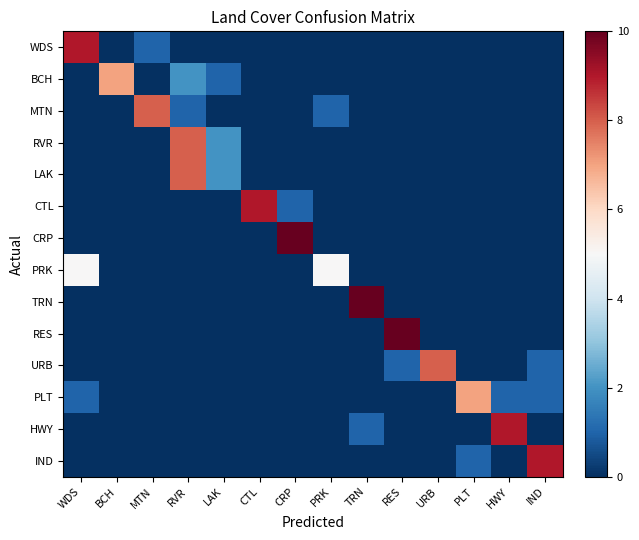

Reading left to right, what are all the values shown in this chart?

WDS: WDS=9	BCH=0	MTN=1	RVR=0	LAK=0	CTL=0	CRP=0	PRK=0	TRN=0	RES=0	URB=0	PLT=0	HWY=0	IND=0
BCH: WDS=0	BCH=7	MTN=0	RVR=2	LAK=1	CTL=0	CRP=0	PRK=0	TRN=0	RES=0	URB=0	PLT=0	HWY=0	IND=0
MTN: WDS=0	BCH=0	MTN=8	RVR=1	LAK=0	CTL=0	CRP=0	PRK=1	TRN=0	RES=0	URB=0	PLT=0	HWY=0	IND=0
RVR: WDS=0	BCH=0	MTN=0	RVR=8	LAK=2	CTL=0	CRP=0	PRK=0	TRN=0	RES=0	URB=0	PLT=0	HWY=0	IND=0
LAK: WDS=0	BCH=0	MTN=0	RVR=8	LAK=2	CTL=0	CRP=0	PRK=0	TRN=0	RES=0	URB=0	PLT=0	HWY=0	IND=0
CTL: WDS=0	BCH=0	MTN=0	RVR=0	LAK=0	CTL=9	CRP=1	PRK=0	TRN=0	RES=0	URB=0	PLT=0	HWY=0	IND=0
CRP: WDS=0	BCH=0	MTN=0	RVR=0	LAK=0	CTL=0	CRP=10	PRK=0	TRN=0	RES=0	URB=0	PLT=0	HWY=0	IND=0
PRK: WDS=5	BCH=0	MTN=0	RVR=0	LAK=0	CTL=0	CRP=0	PRK=5	TRN=0	RES=0	URB=0	PLT=0	HWY=0	IND=0
TRN: WDS=0	BCH=0	MTN=0	RVR=0	LAK=0	CTL=0	CRP=0	PRK=0	TRN=10	RES=0	URB=0	PLT=0	HWY=0	IND=0
RES: WDS=0	BCH=0	MTN=0	RVR=0	LAK=0	CTL=0	CRP=0	PRK=0	TRN=0	RES=10	URB=0	PLT=0	HWY=0	IND=0
URB: WDS=0	BCH=0	MTN=0	RVR=0	LAK=0	CTL=0	CRP=0	PRK=0	TRN=0	RES=1	URB=8	PLT=0	HWY=0	IND=1
PLT: WDS=1	BCH=0	MTN=0	RVR=0	LAK=0	CTL=0	CRP=0	PRK=0	TRN=0	RES=0	URB=0	PLT=7	HWY=1	IND=1
HWY: WDS=0	BCH=0	MTN=0	RVR=0	LAK=0	CTL=0	CRP=0	PRK=0	TRN=1	RES=0	URB=0	PLT=0	HWY=9	IND=0
IND: WDS=0	BCH=0	MTN=0	RVR=0	LAK=0	CTL=0	CRP=0	PRK=0	TRN=0	RES=0	URB=0	PLT=1	HWY=0	IND=9